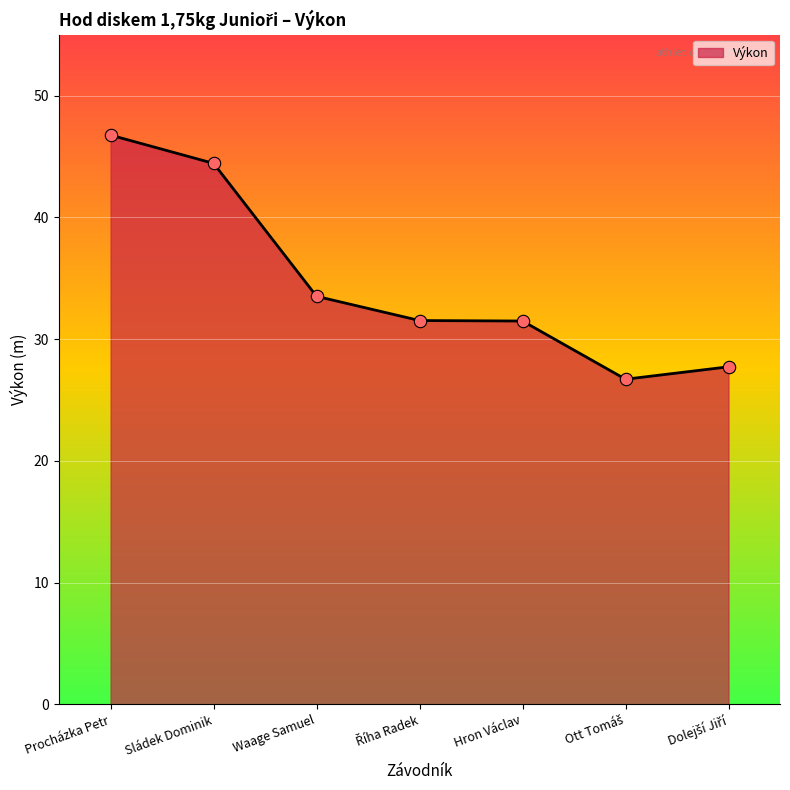

What is the change in value from Sládek Dominik to Waage Samuel?

-10.9